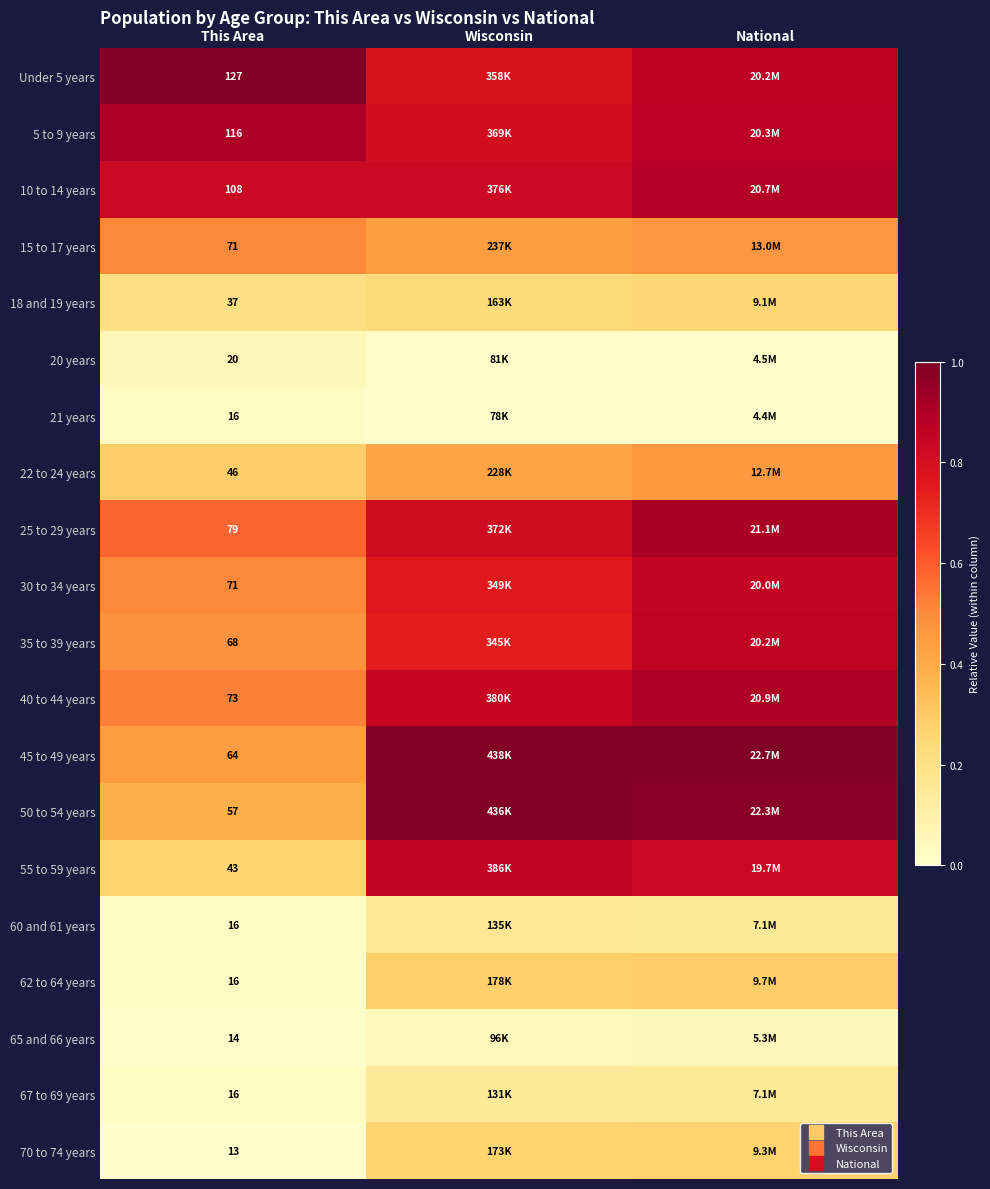

True or false: 65 and 66 years has a value of 0.0 at National.

False